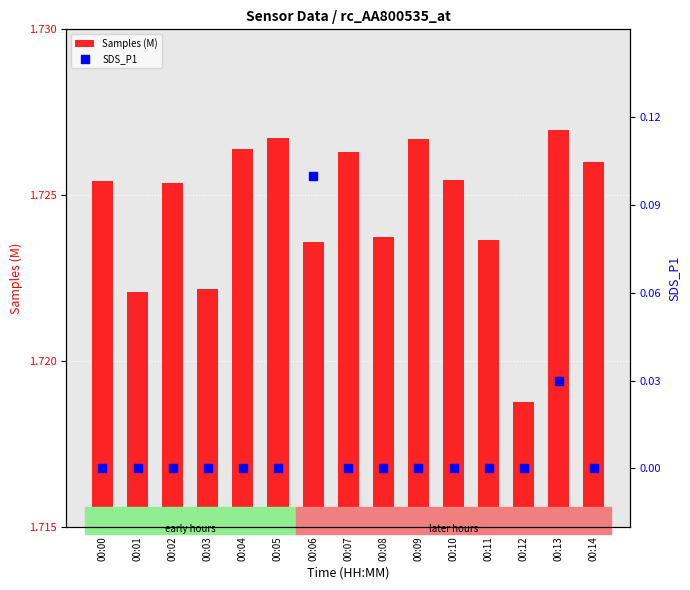

Which series has the widest spread of Y values?

SDS_P1